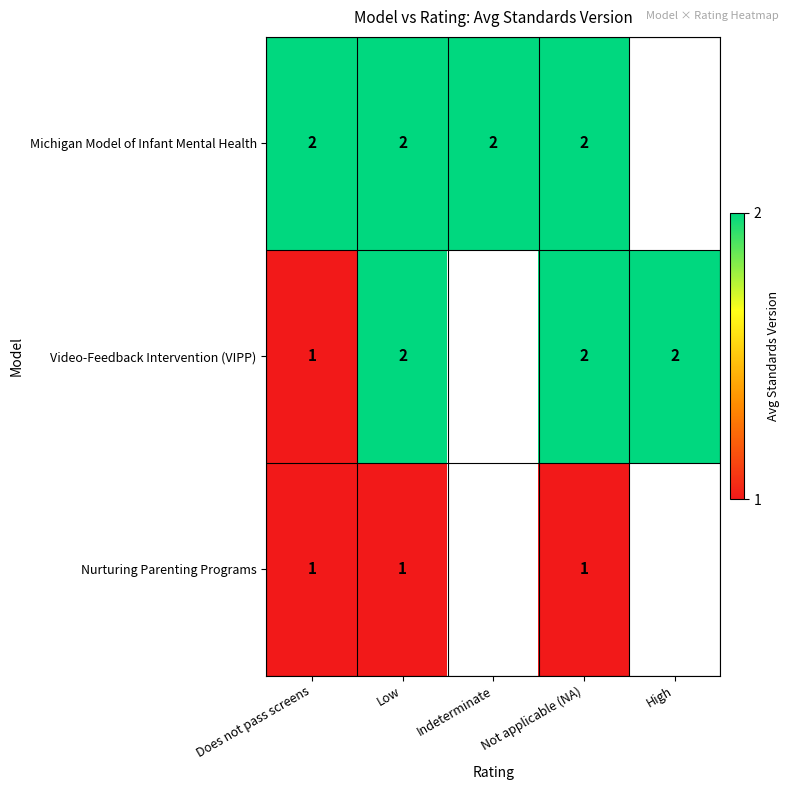

What is the greatest value displayed?

2.0